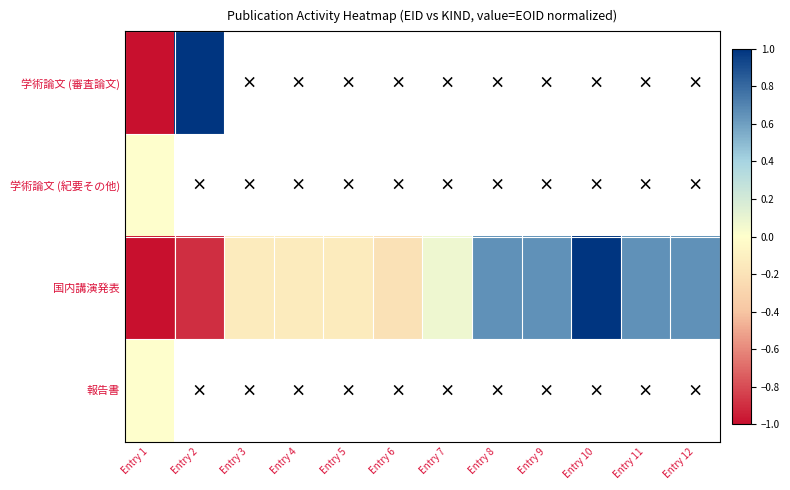

Which category has the lowest value in the 学術論文 (紀要その他) series?

Entry 1